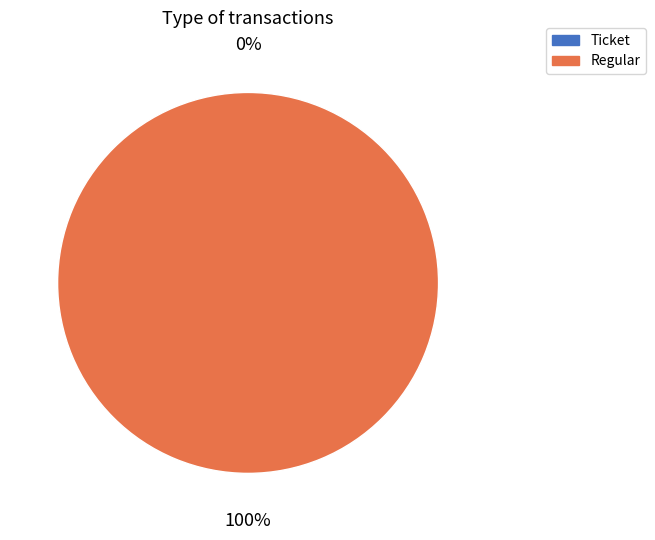

How many slices are in this pie chart?

2